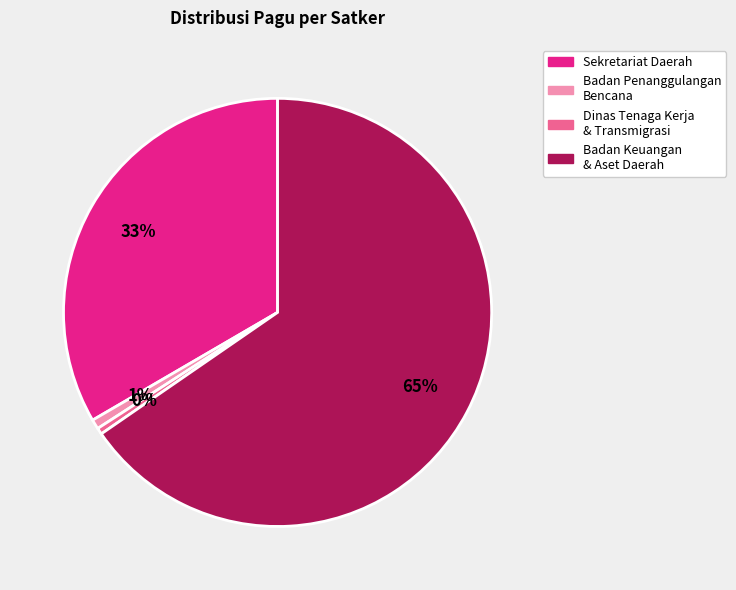

To the nearest percent, what portion does Sekretariat Daerah represent?

33%